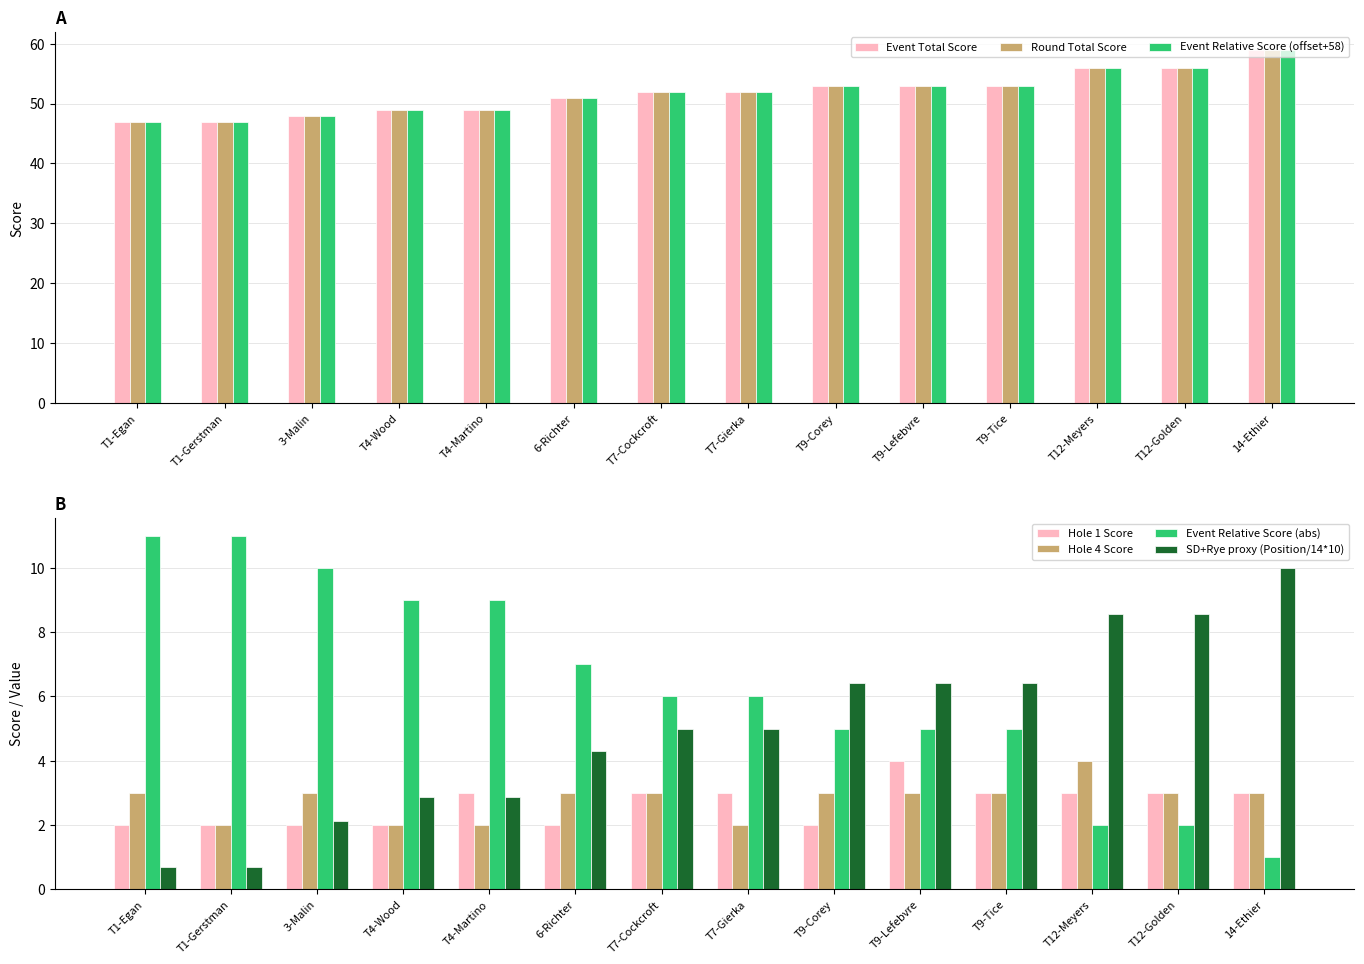

The value of Round Total Score at T4-Wood is 49. True or false?

True